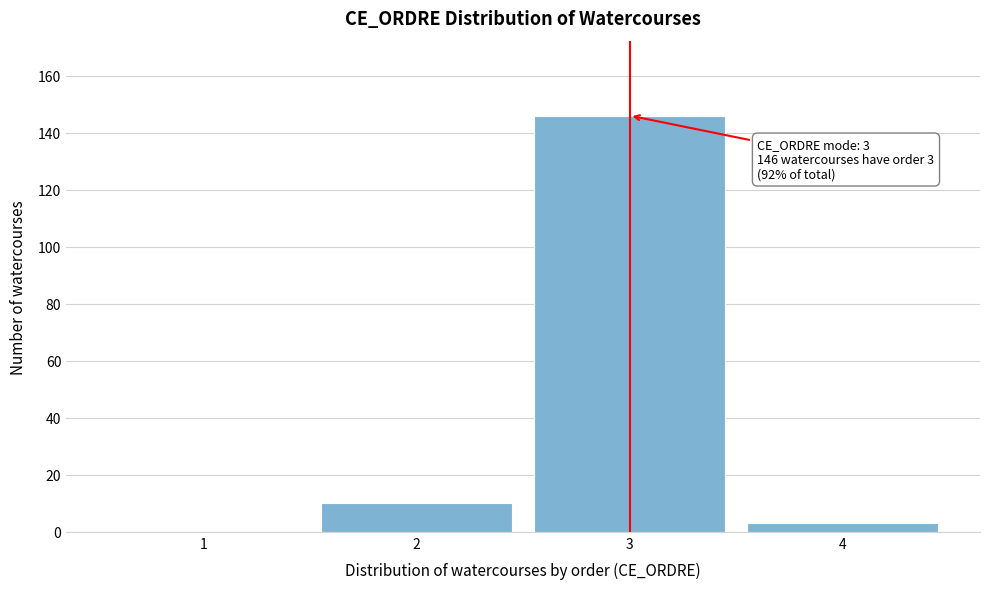

Reading left to right, extract all data points from this chart.

1=0	2=10	3=146	4=3